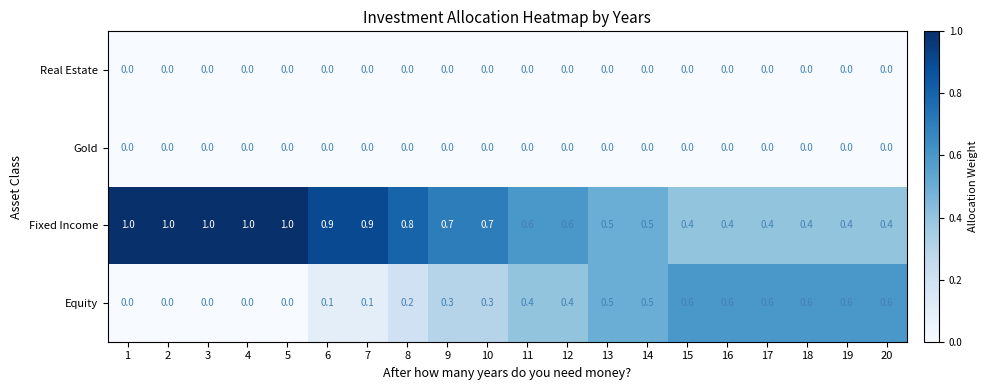

Is it true that Equity equals 0.9 at 18?

False